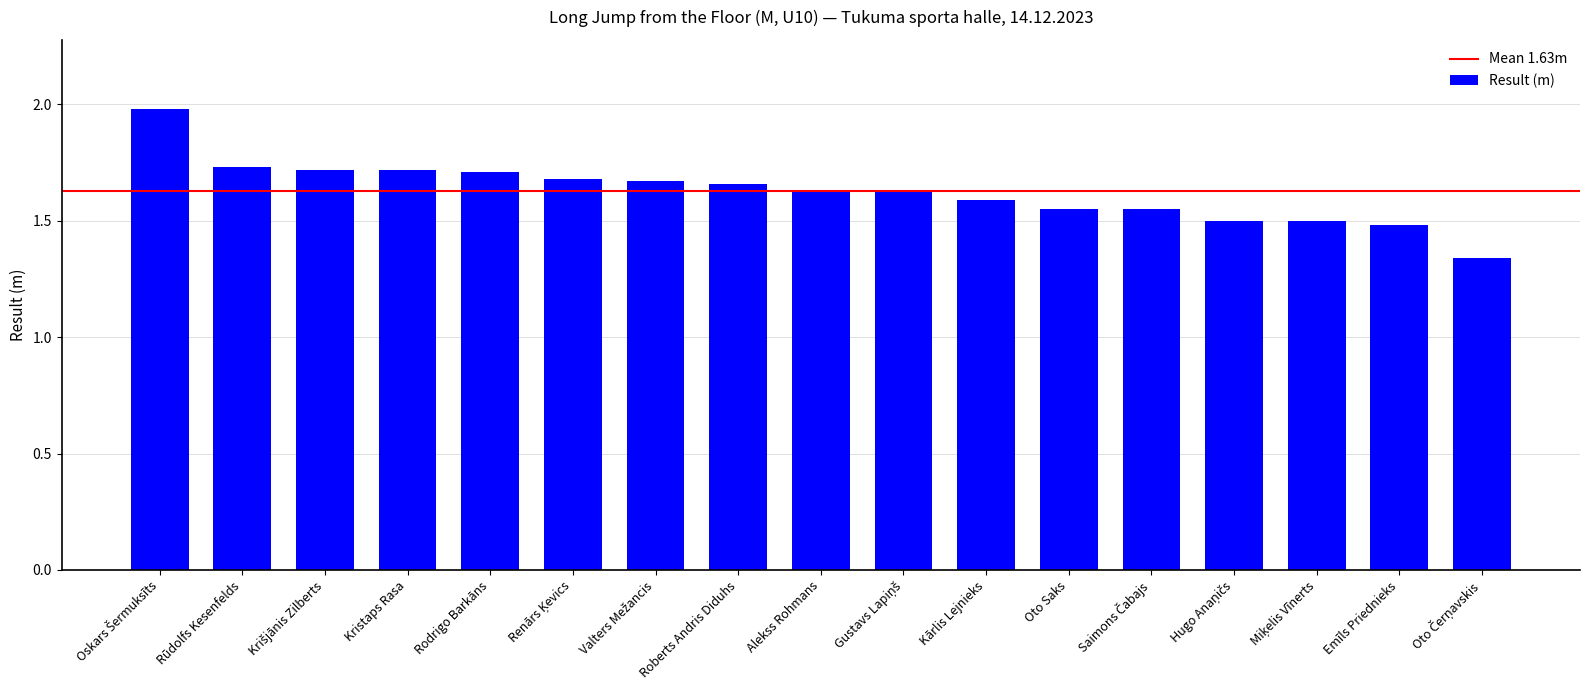

What is the sum of the values at Oto Saks and Roberts Andris Diduhs?

3.2